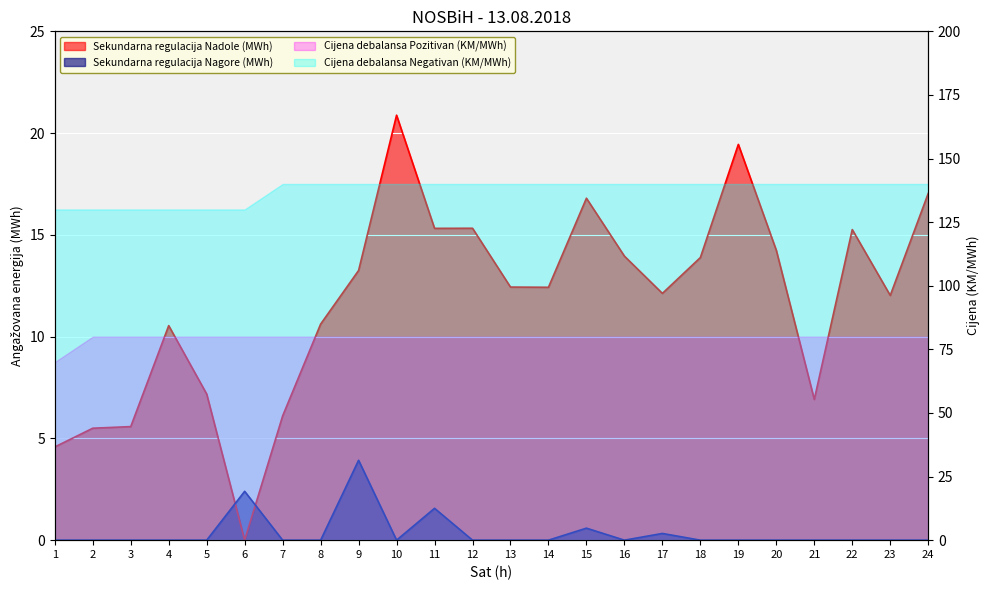

What is the sum of all Sekundarna regulacija Nagore (MWh) values?

8.8